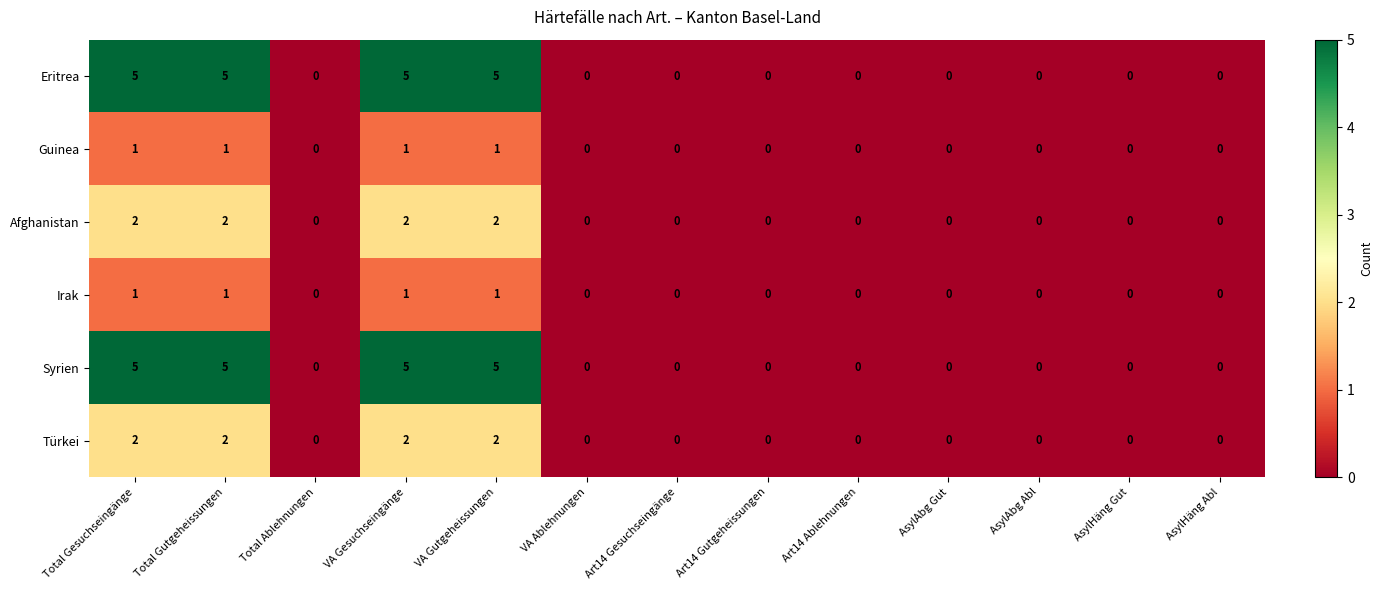

What is the greatest value displayed?

5